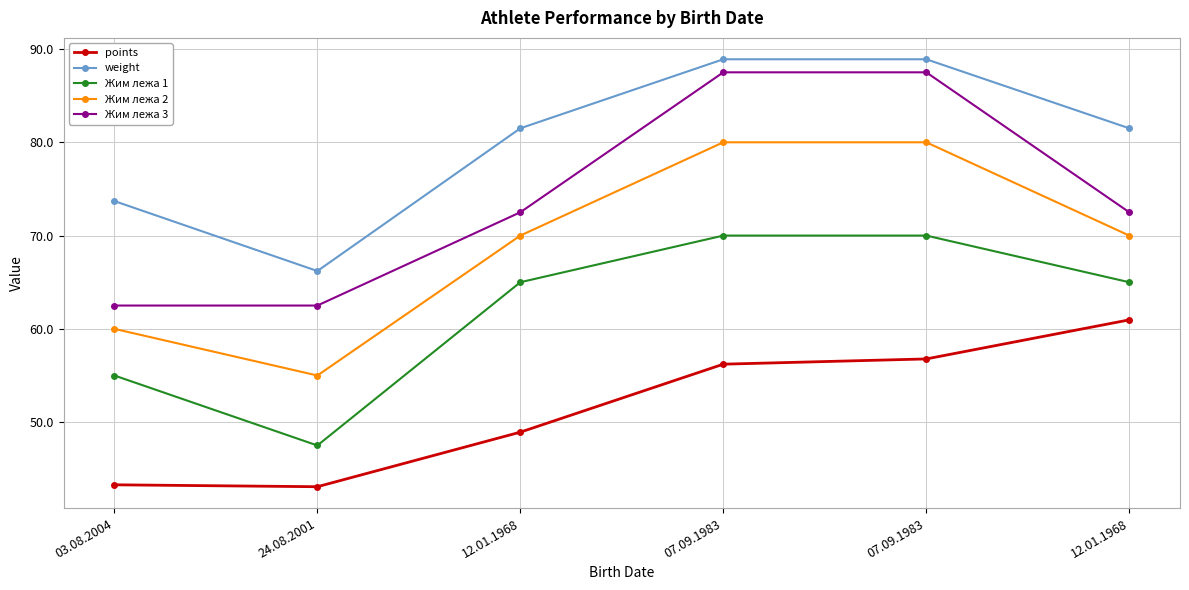

At which label does weight reach its minimum?

24.08.2001